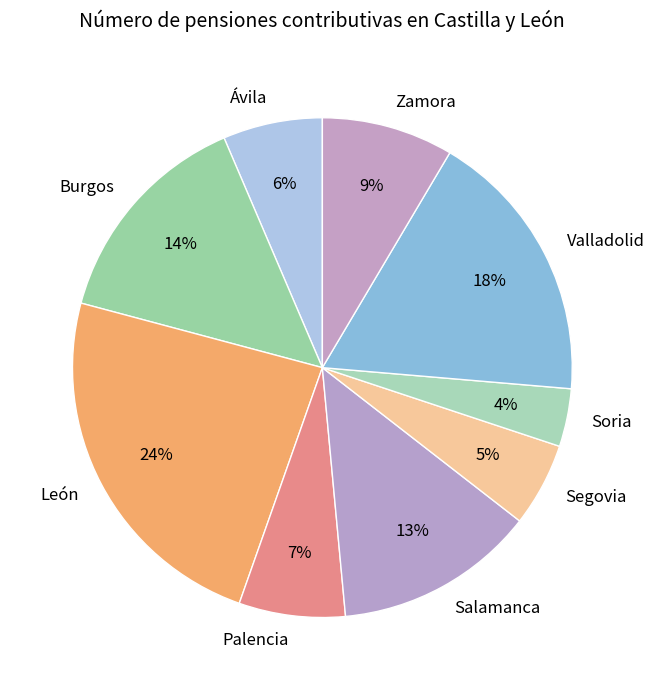

To the nearest percent, what is the difference between the largest and smallest slice percentages?

20%